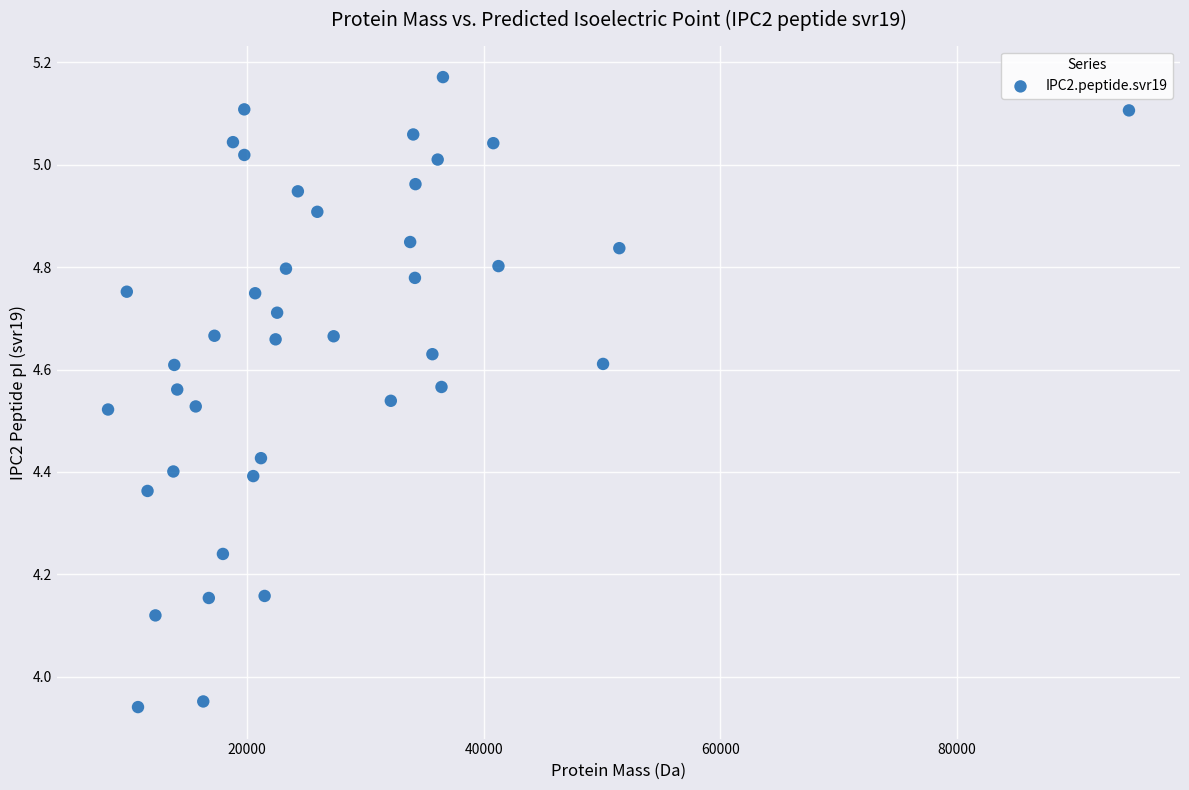

What is the range of Y values (max minus min)?

1.2